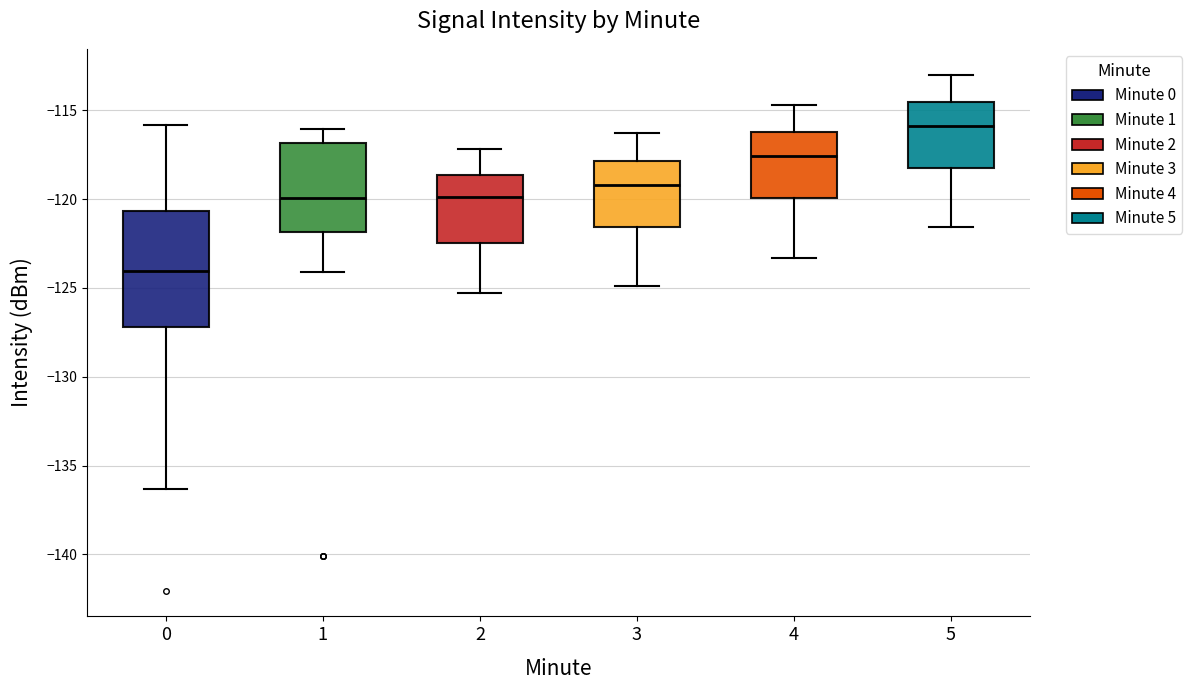

Where does the upper whisker of the box at x = 3 end on the y-axis? The values are not printed on the chart, so give them approximately, as read against the axis.

-116.5